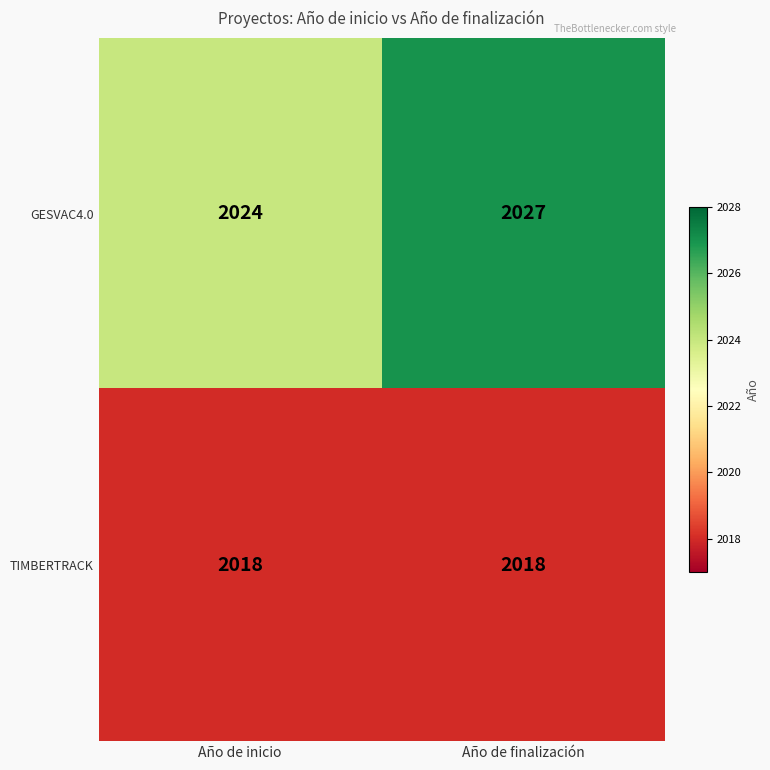

What is the total value across all series at Año de finalización?

4045